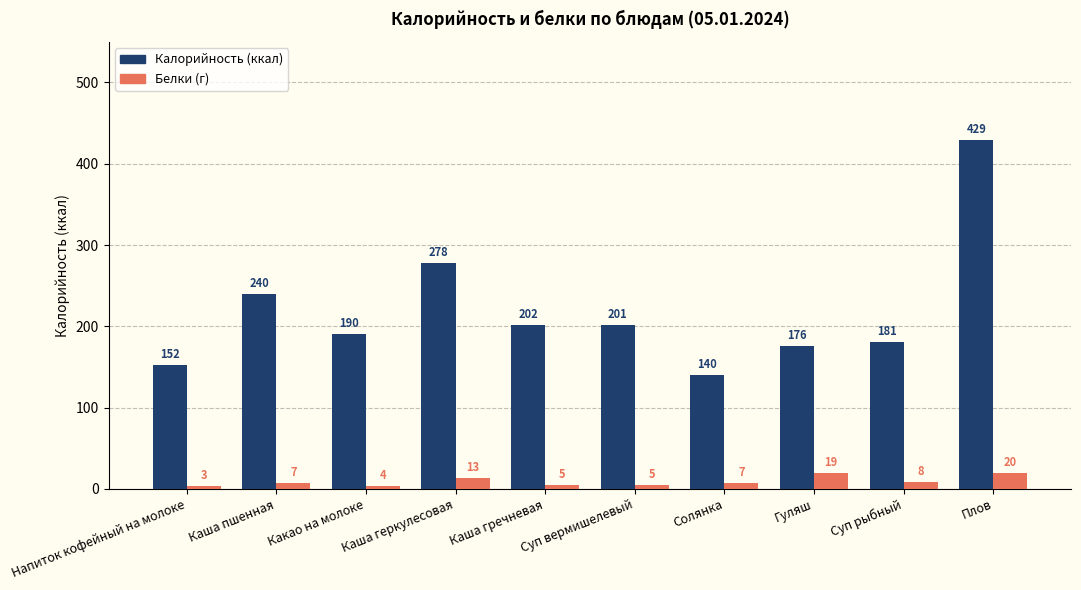

How many distinct data groups are displayed?

2